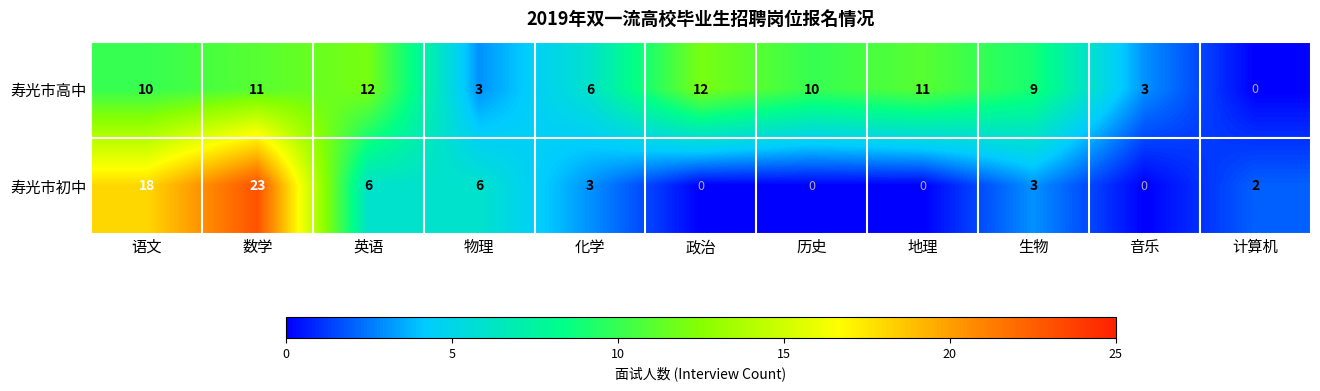

The value of 寿光市初中 at 政治 is 0. True or false?

True